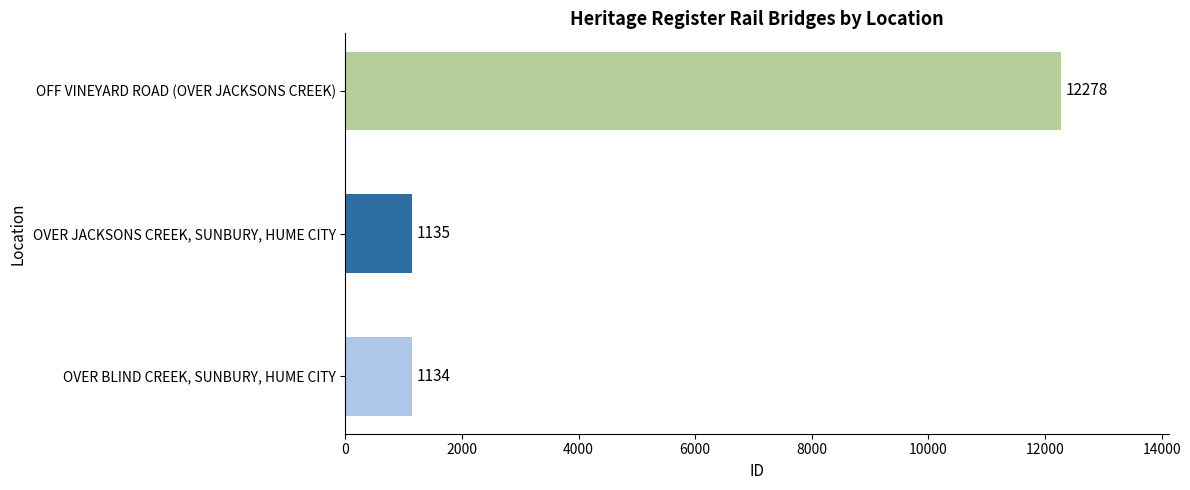

Between OVER BLIND CREEK, SUNBURY, HUME CITY and OVER JACKSONS CREEK, SUNBURY, HUME CITY, which is larger?

OVER JACKSONS CREEK, SUNBURY, HUME CITY